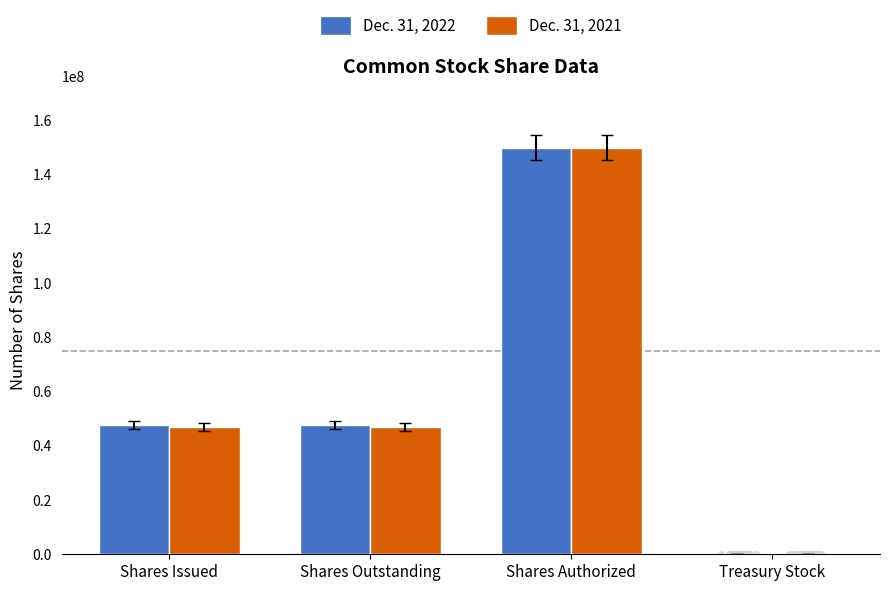

Which series contains the lowest Y value?

Dec. 31, 2022